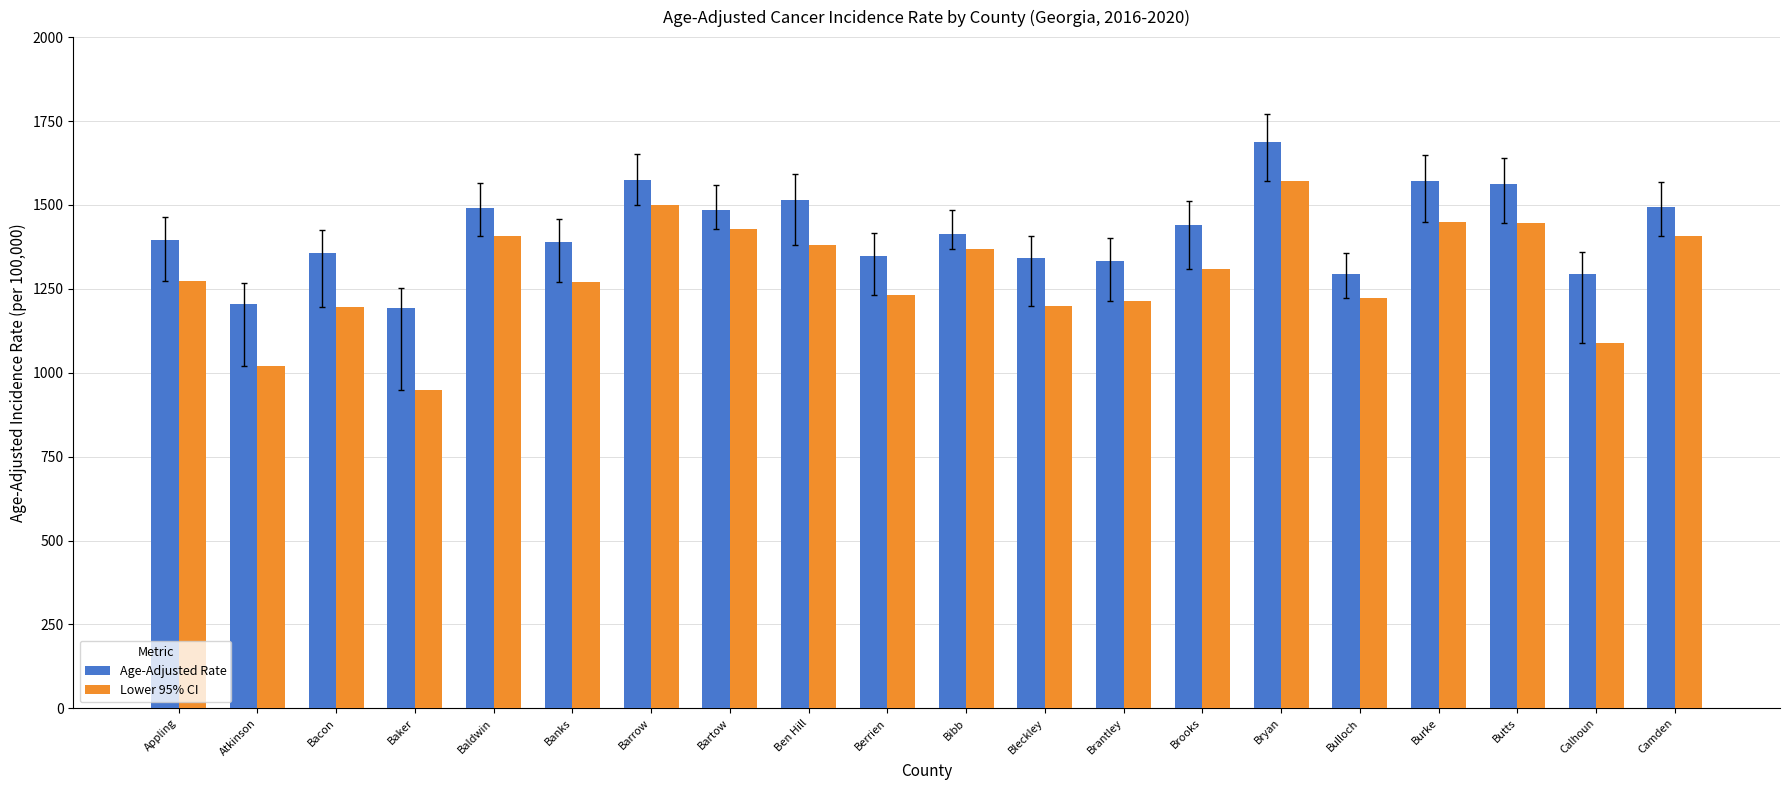

Which series has the largest total across all categories?

Age-Adjusted Rate